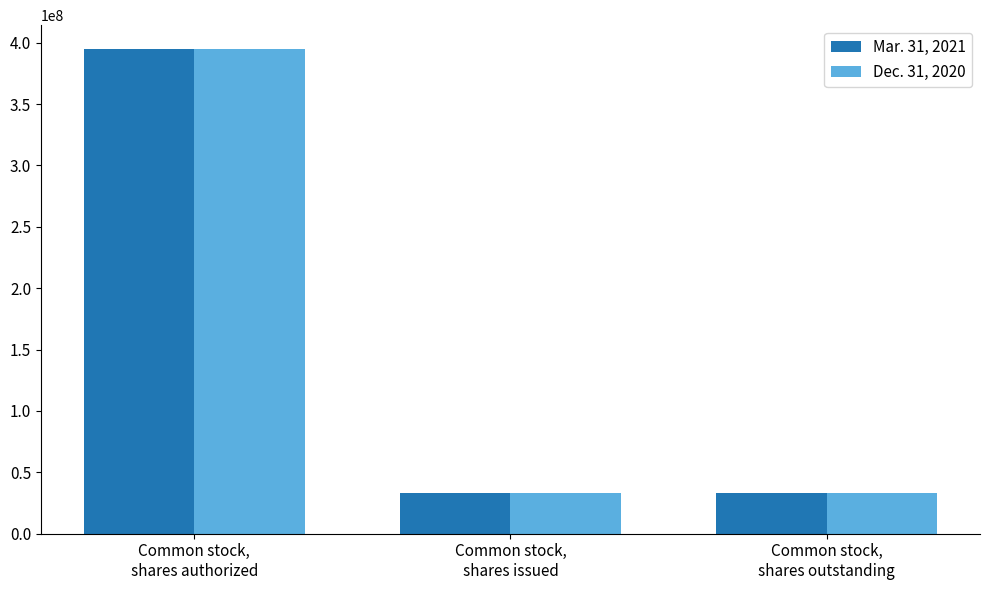

What is the average value of the Dec. 31, 2020 series?

153835736